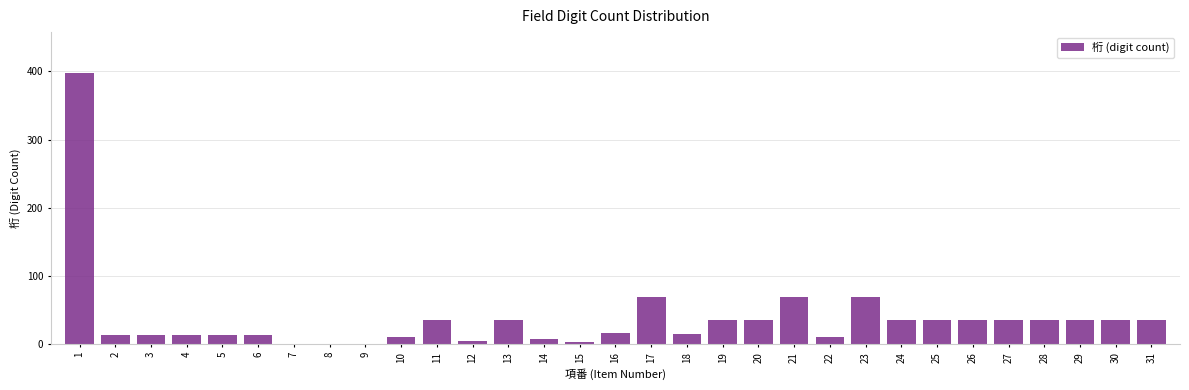

What is the greatest value displayed?

398